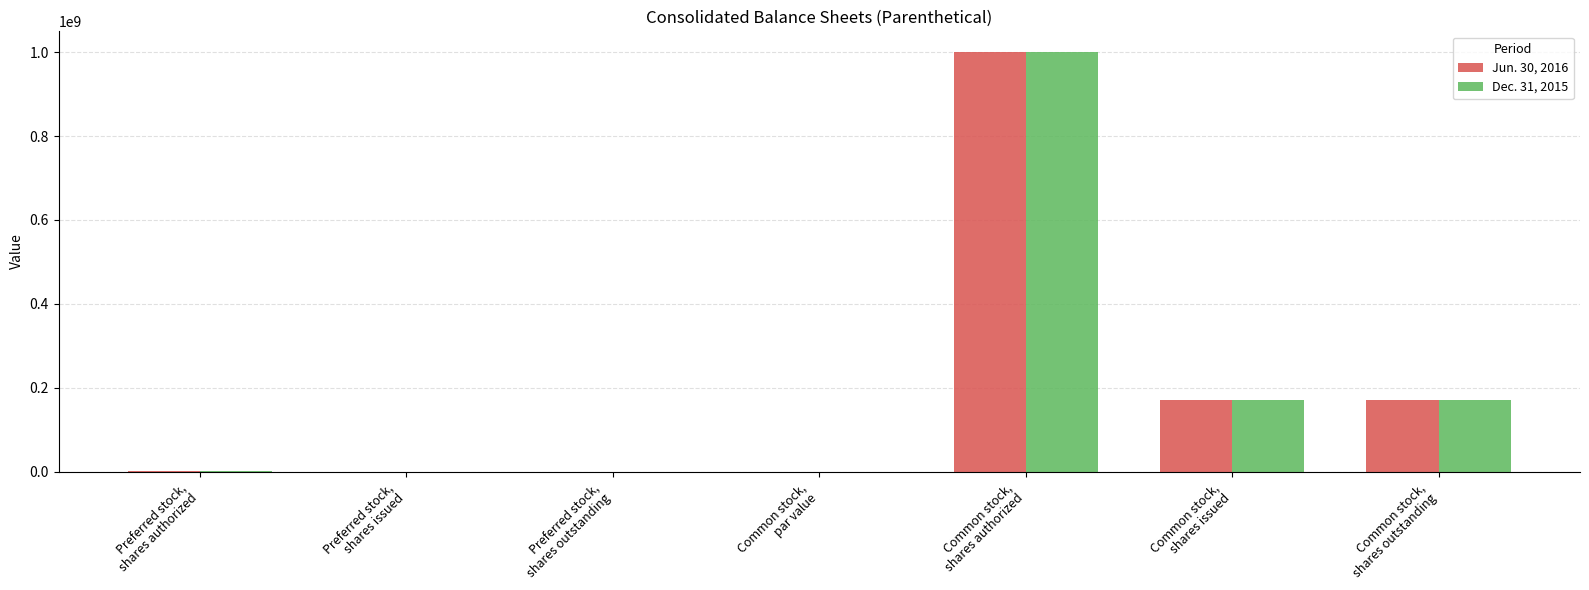

How many series are shown in this chart?

2